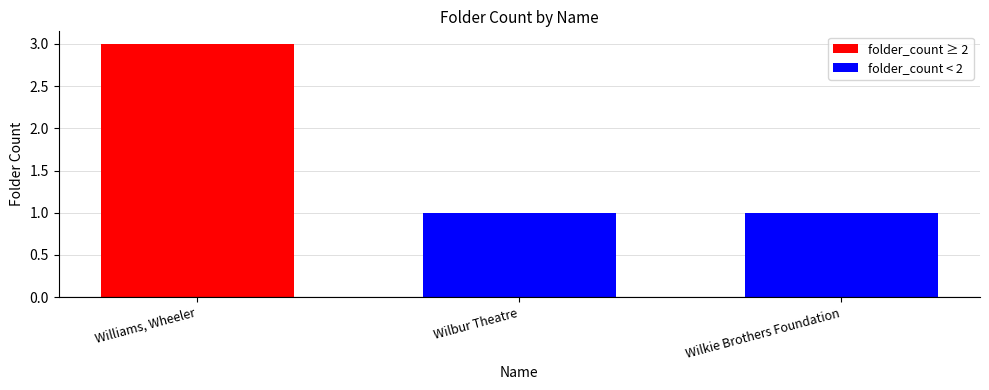

What is the label of the 3rd bar from the right?

Williams, Wheeler